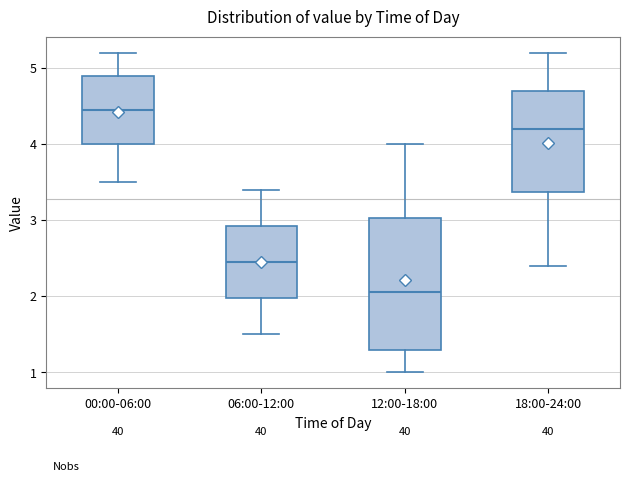

Which box is the tallest, from its lower edge to its upper edge?

12:00-18:00